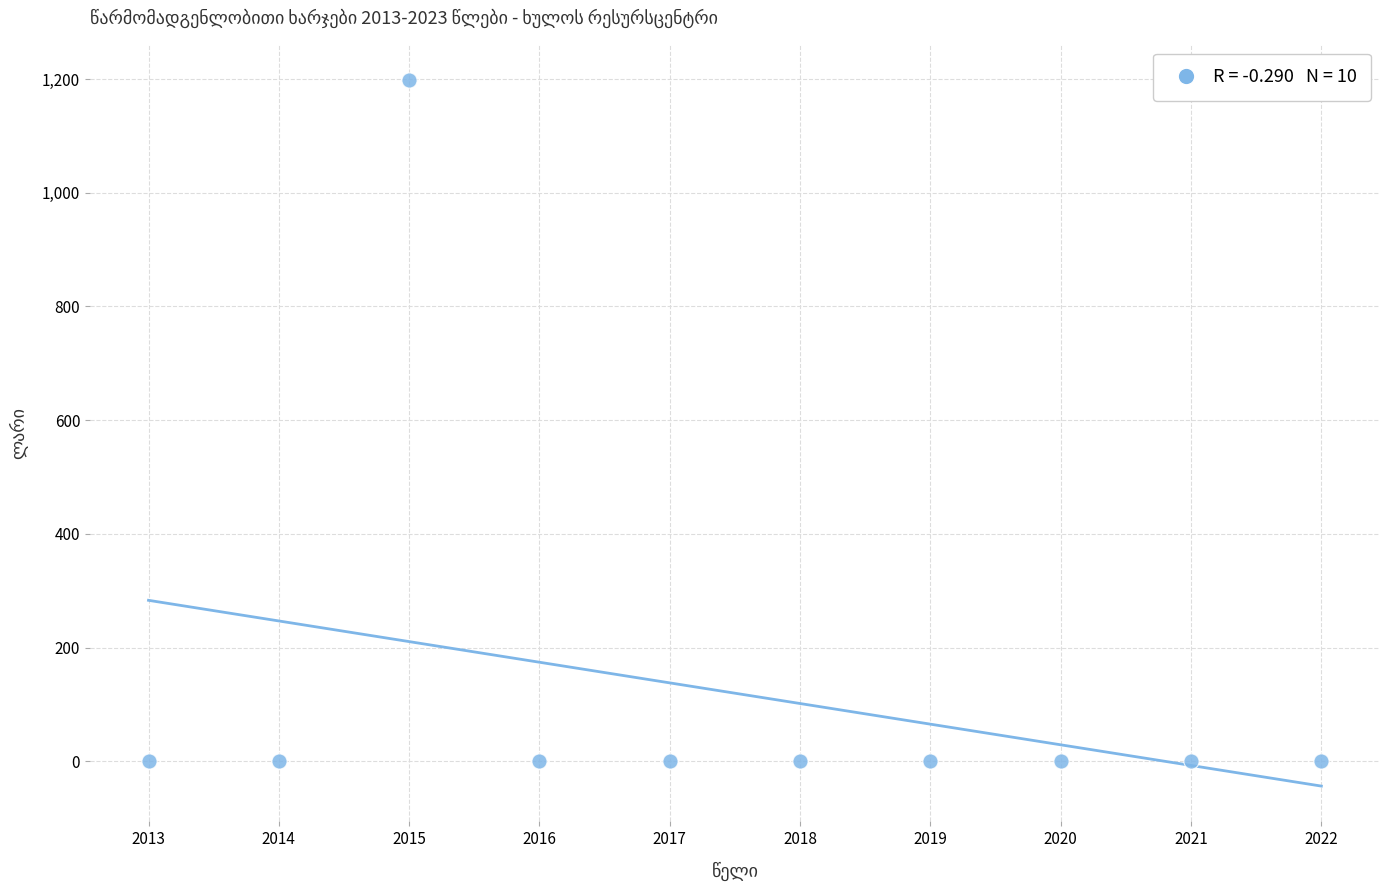

What is the range of X values (max minus min)?

9